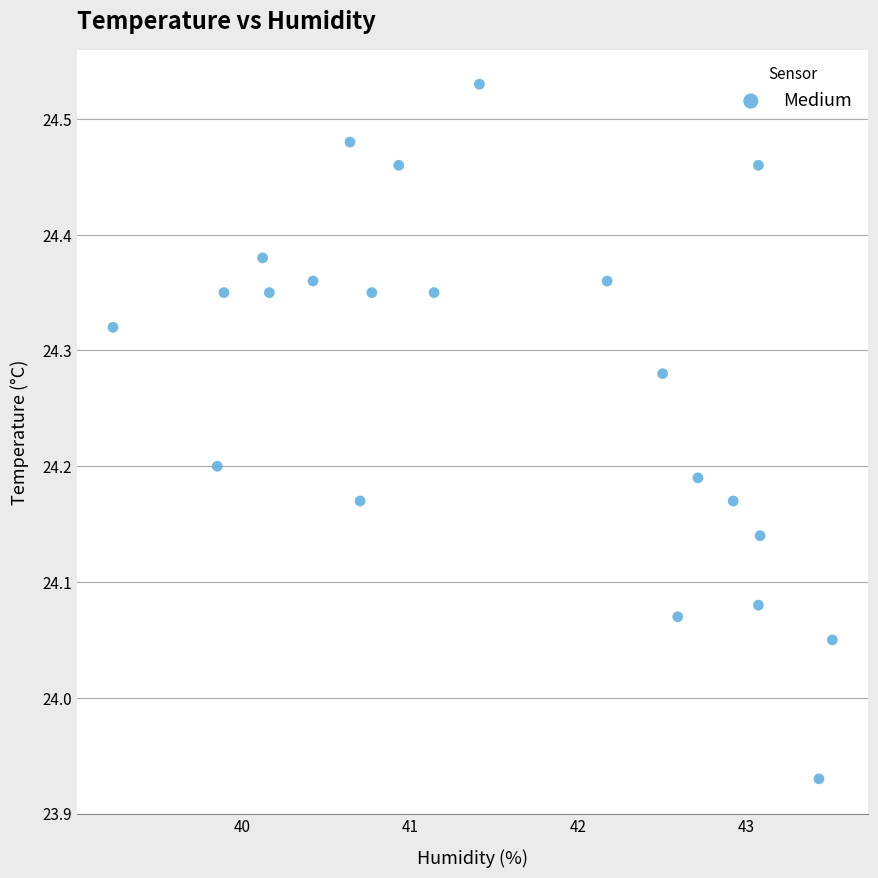

What is the range of Y values (max minus min)?

0.6